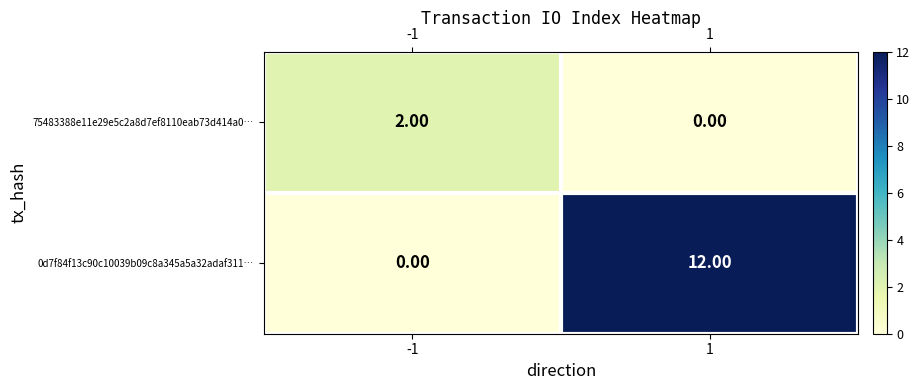

List the labels in order of 75483388e11e29e5c2a8d7ef8110eab73d414a0… value, smallest first.

1, -1